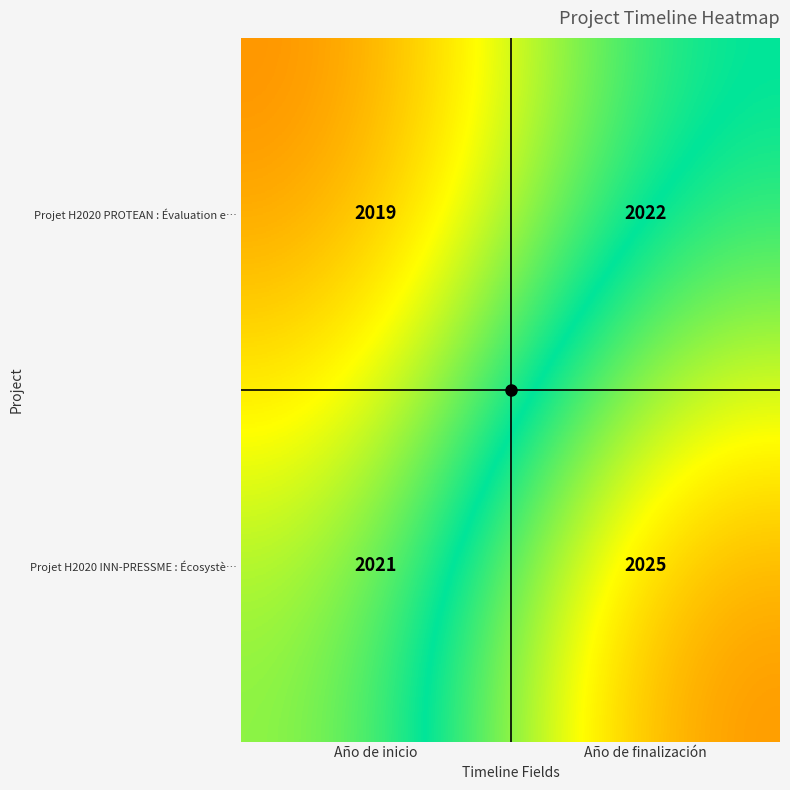

Rank the series by their average value, from lowest to highest.

Projet H2020 PROTEAN : Évaluation e…, Projet H2020 INN-PRESSME : Écosystè…